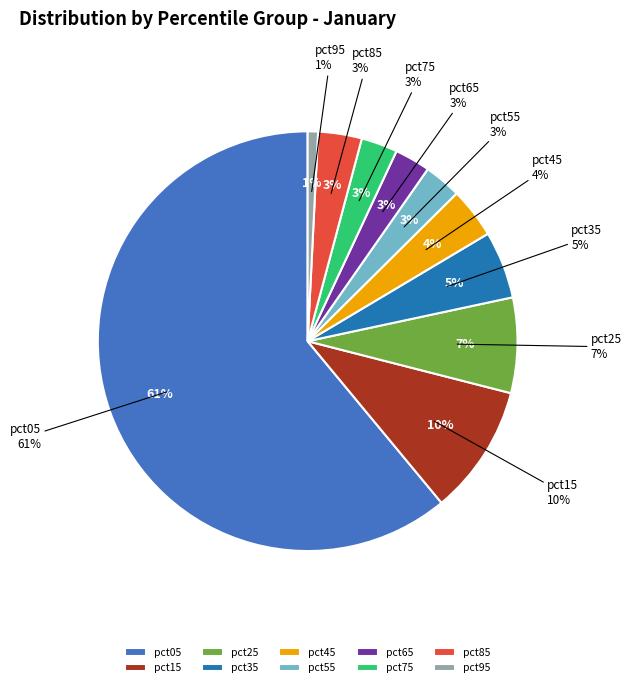

To the nearest percent, what portion does pct35 represent?

5%